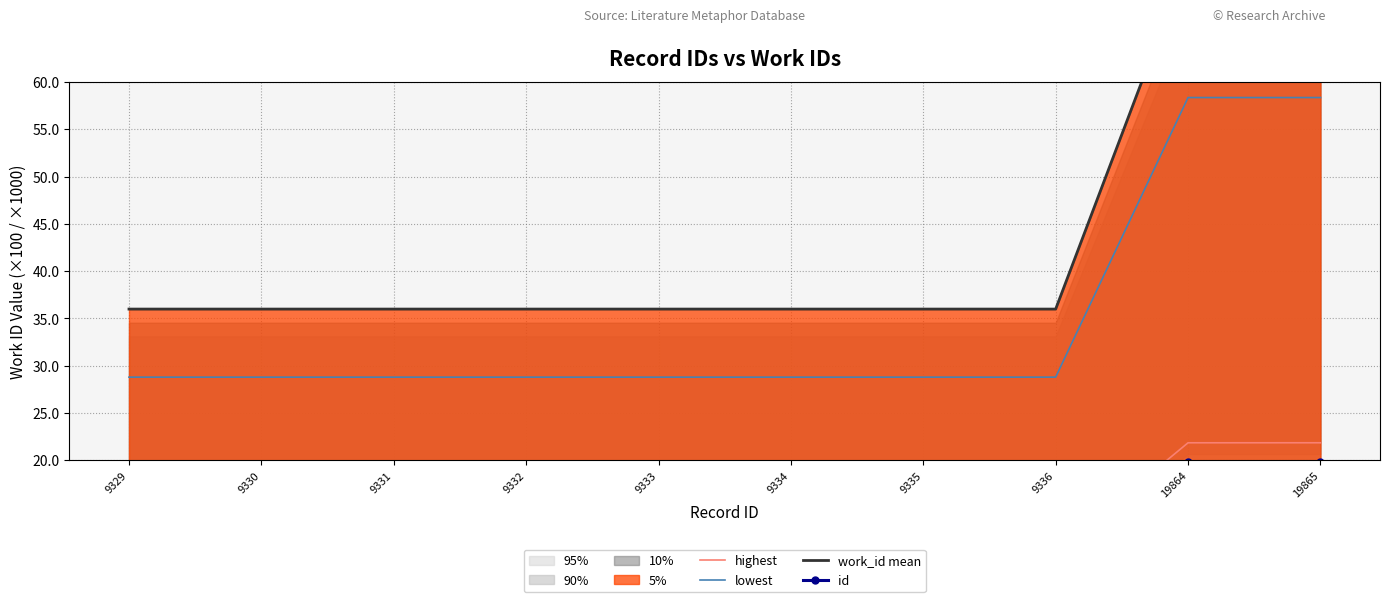

Is it true that work_id mean equals 61.6 at 9335?

False